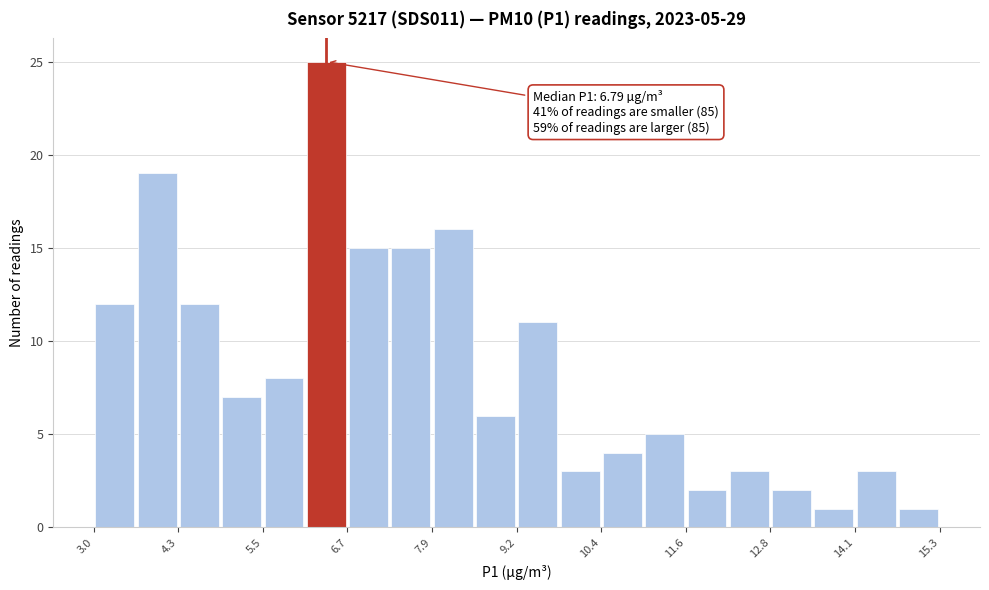

Read against the x-axis, roughly where is the centre of the tallest bar?

6.4